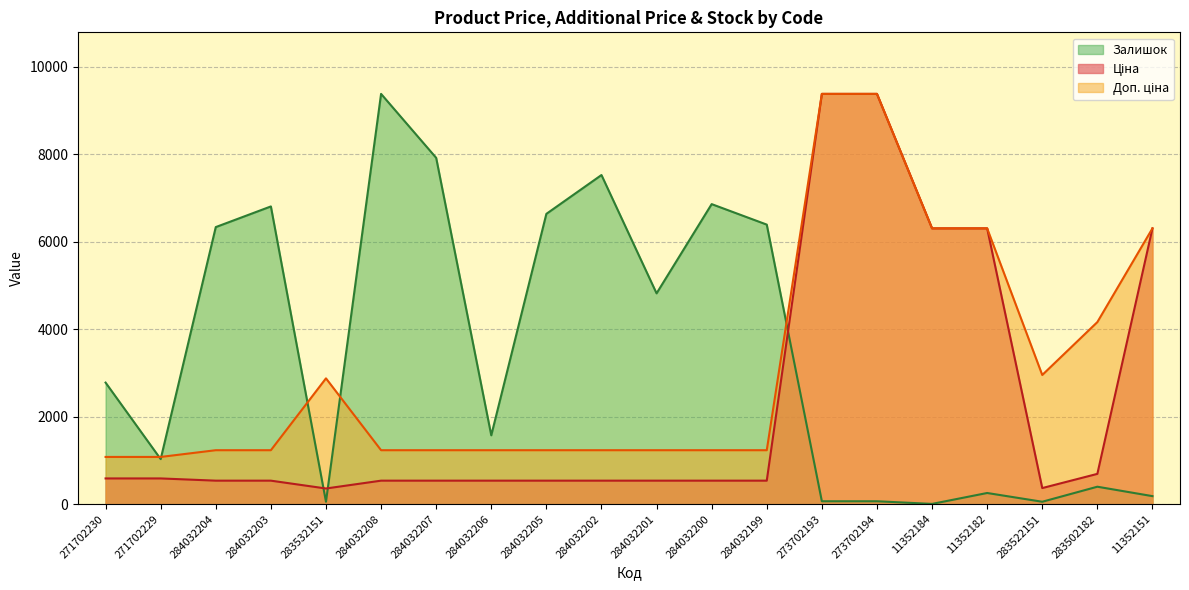

Which series has the largest range (max minus min)?

Залишок